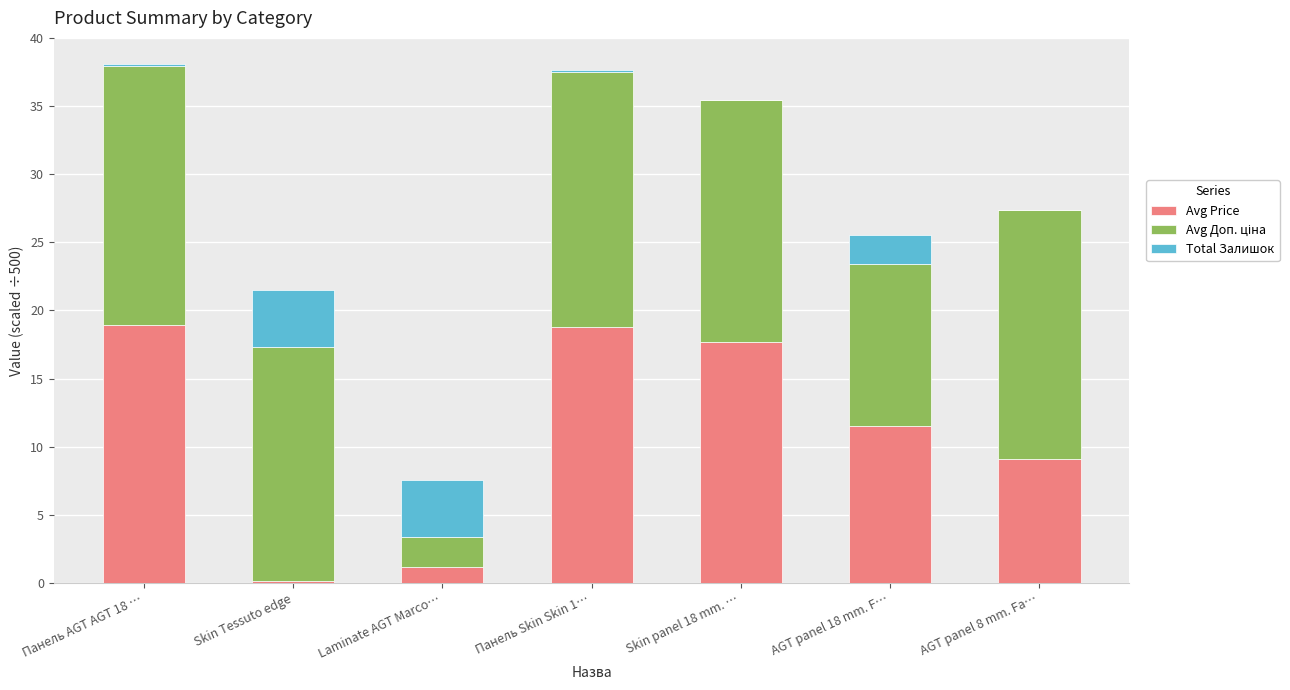

What is the sum of all Avg Price values?

77.4